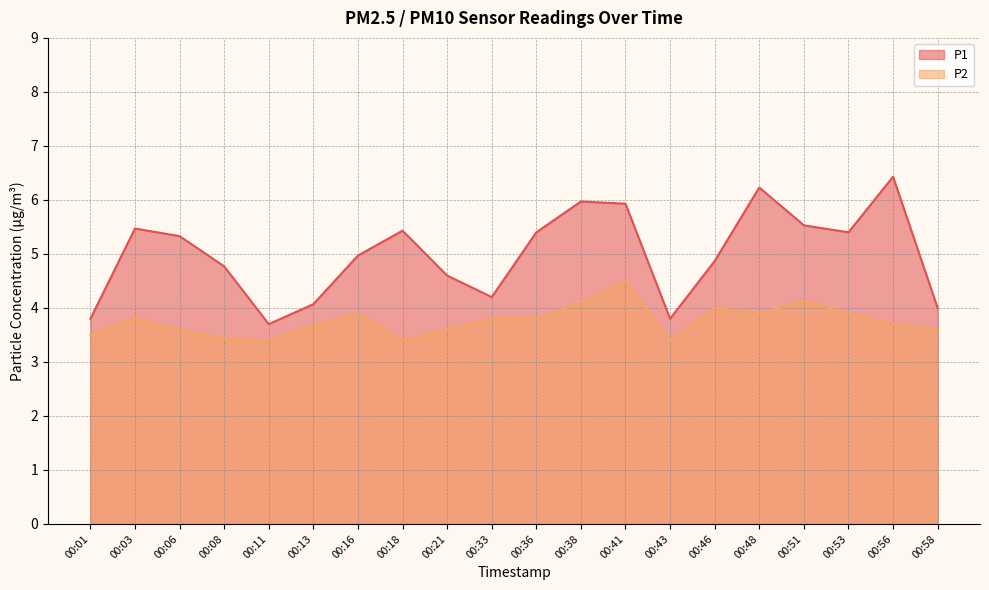

Which series has the largest total across all categories?

P1